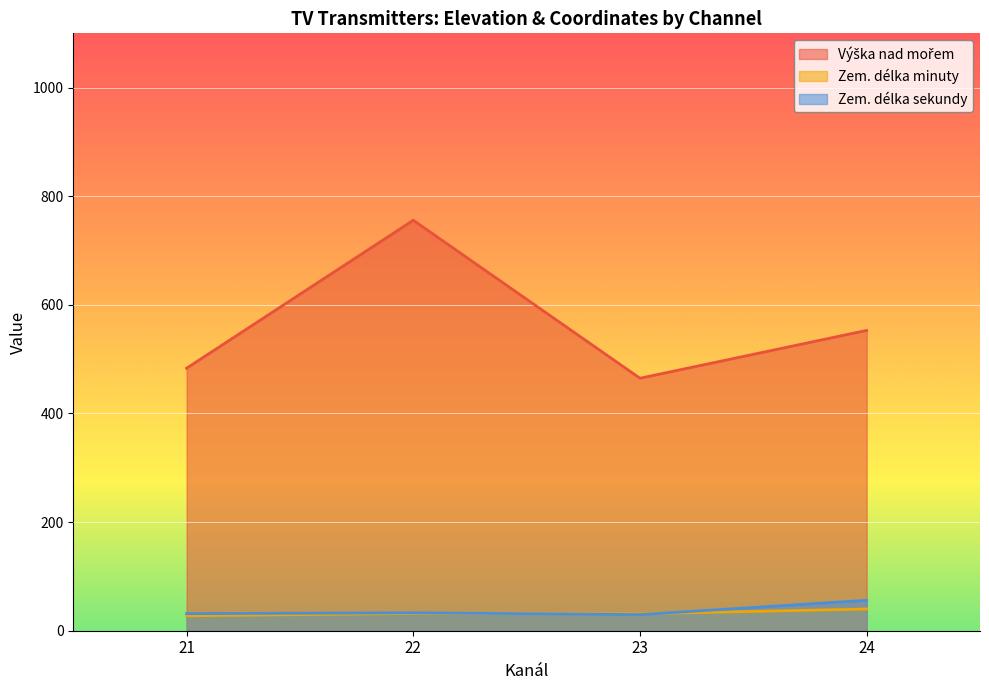

What is the difference between the highest and lowest values at 21?

455.9